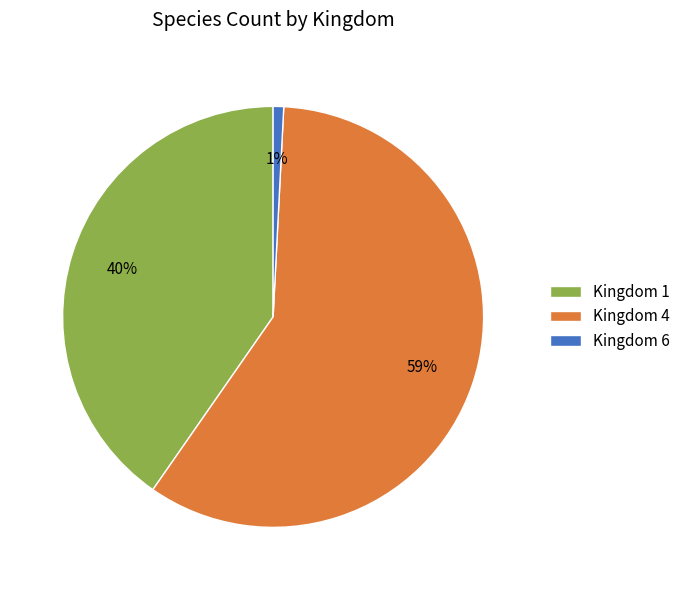

To the nearest percent, what is the average slice percentage?

33%